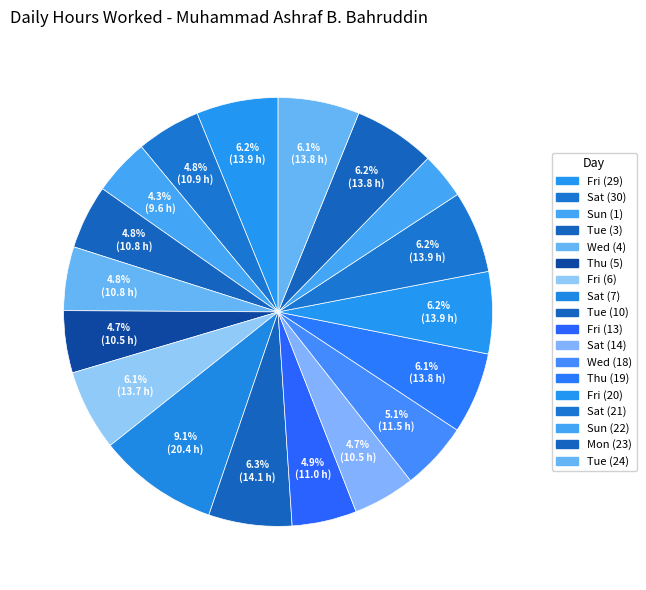

How many segments does this pie chart have?

18